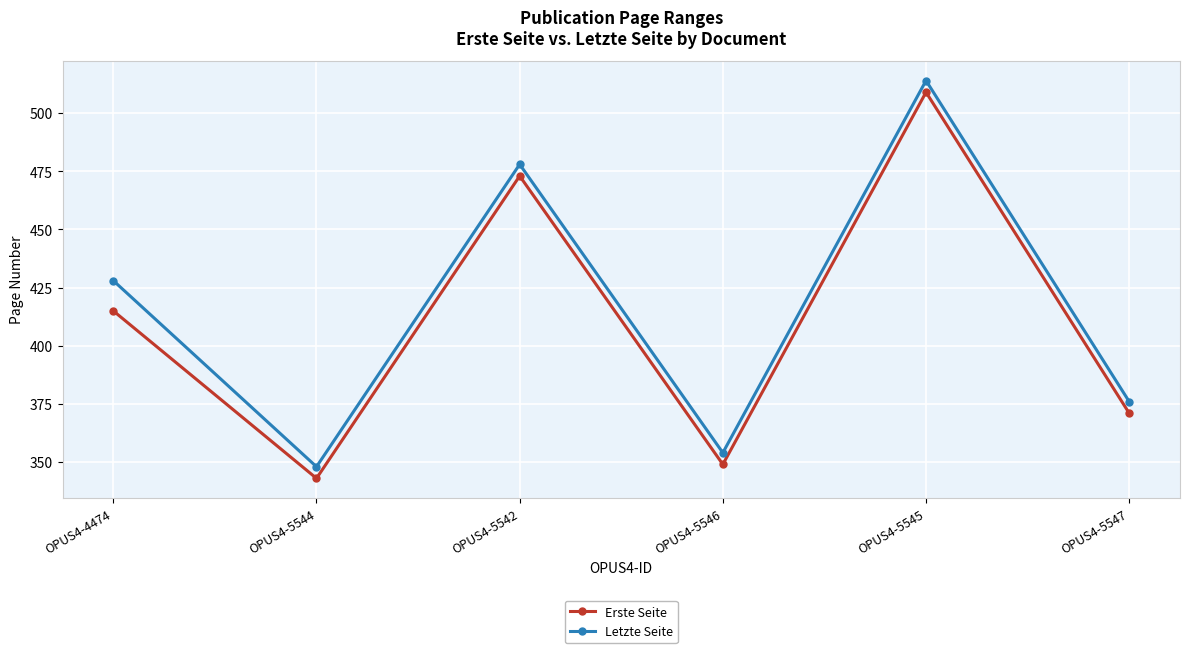

List the series in order of their overall mean, lowest first.

Erste Seite, Letzte Seite